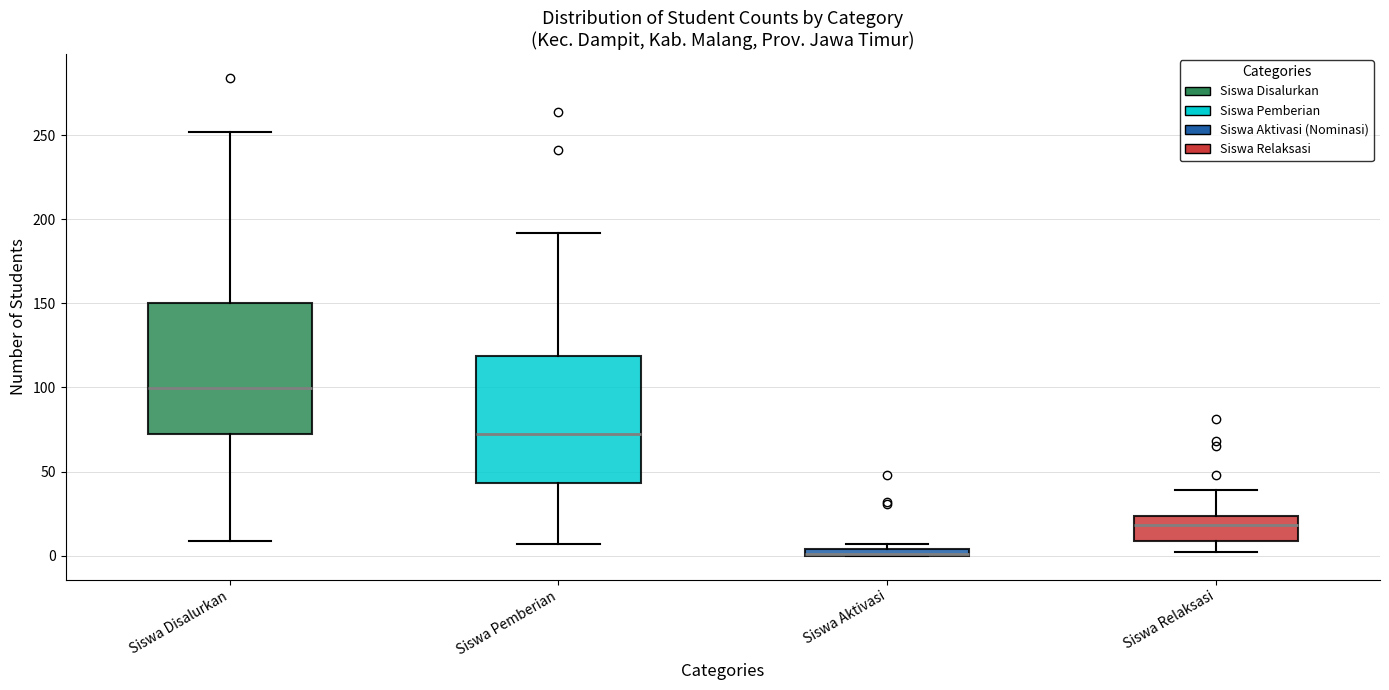

Where is the lower edge of the box for Siswa Aktivasi on the y-axis? The values are not printed on the chart, so give them approximately, as read against the axis.

0